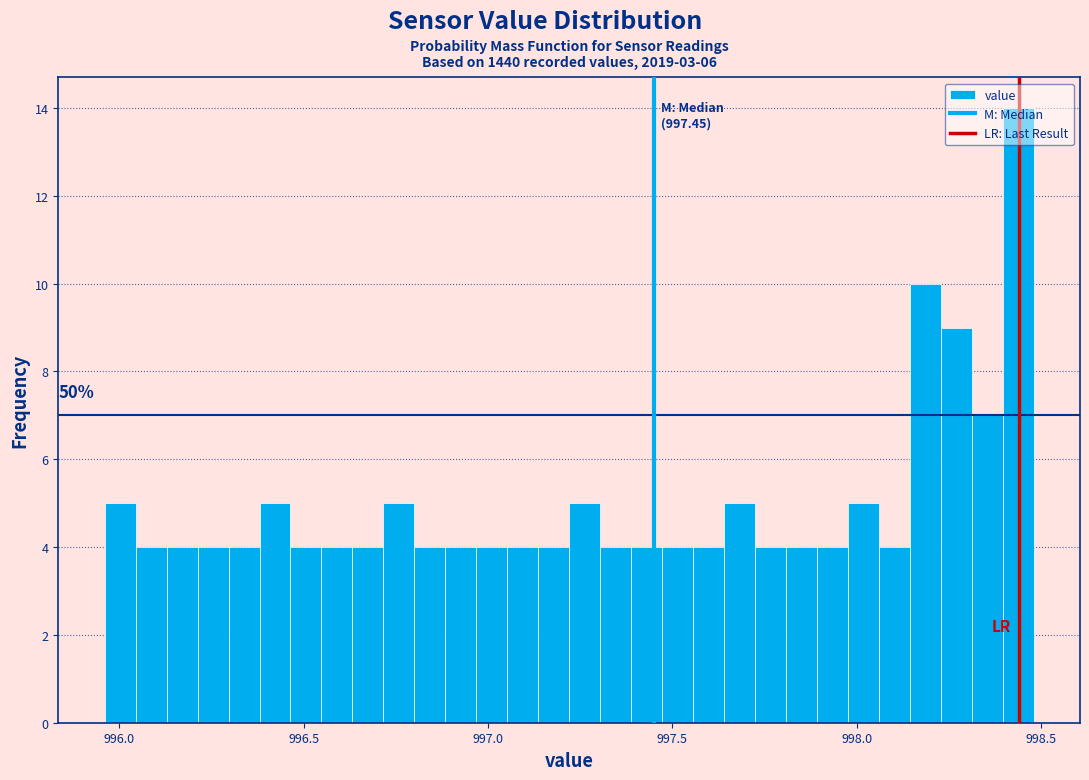

Around what value on the x-axis is the tallest bar? Give the approximate position of its centre, as read against the axis.

998.45